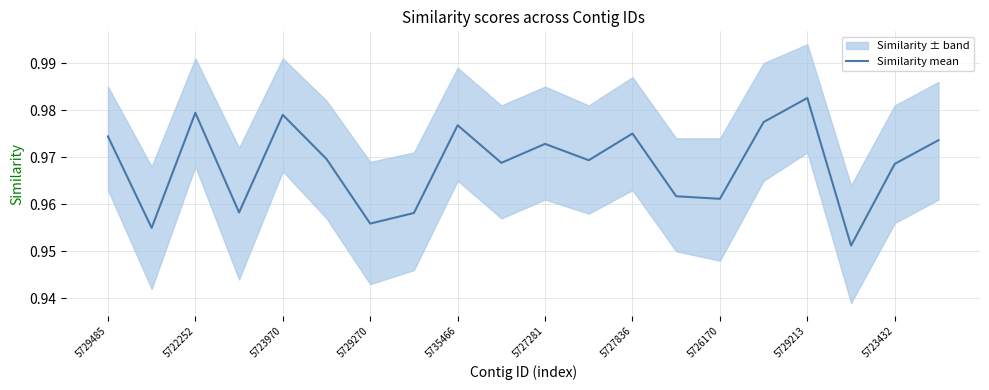

How many lines are shown in the chart?

1